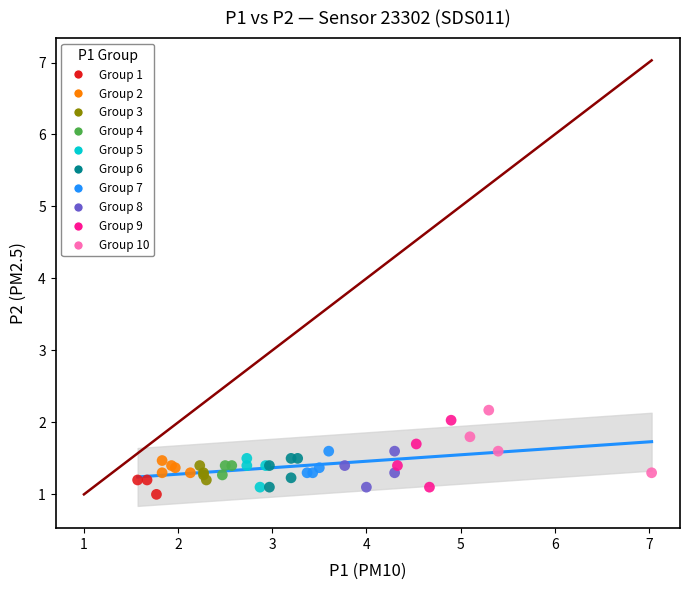

What are all the series names shown in the legend?

Group 1, Group 2, Group 3, Group 4, Group 5, Group 6, Group 7, Group 8, Group 9, Group 10